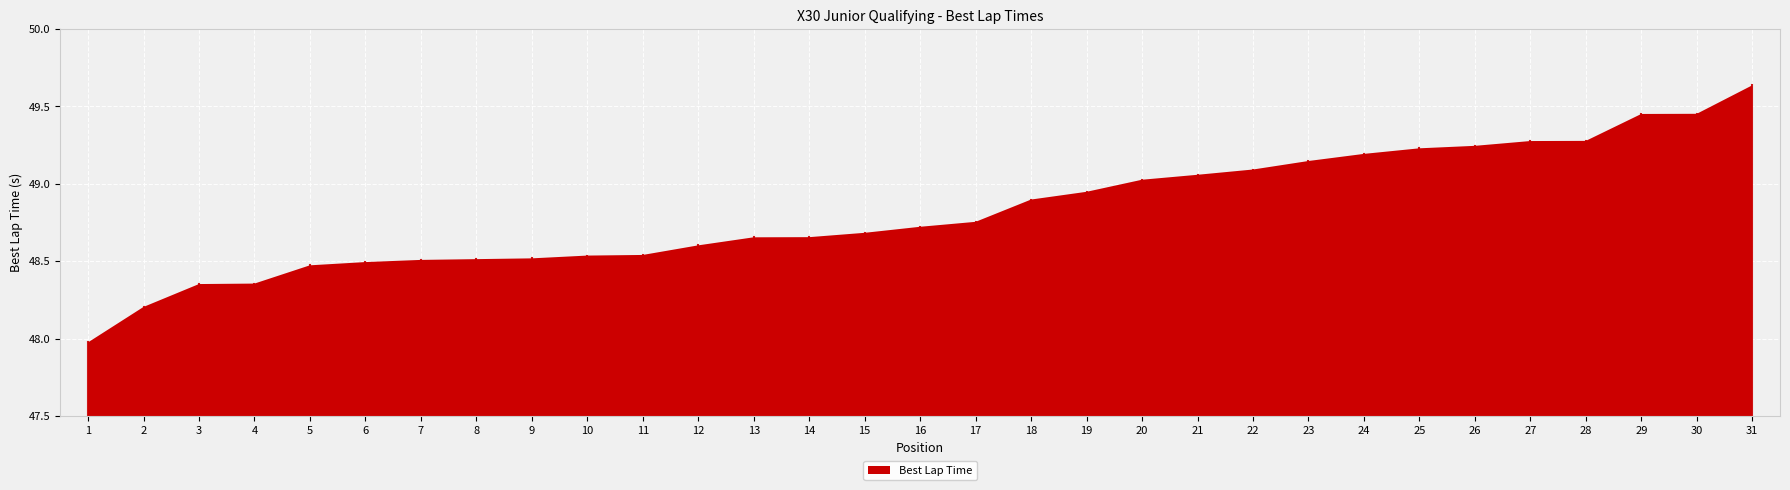

Reading right to left, transcribe all the data shown in this chart.

31=49.6	30=49.5	29=49.5	28=49.3	27=49.3	26=49.2	25=49.2	24=49.2	23=49.1	22=49.1	21=49.1	20=49.0	19=48.9	18=48.9	17=48.8	16=48.7	15=48.7	14=48.7	13=48.7	12=48.6	11=48.5	10=48.5	9=48.5	8=48.5	7=48.5	6=48.5	5=48.5	4=48.4	3=48.4	2=48.2	1=48.0